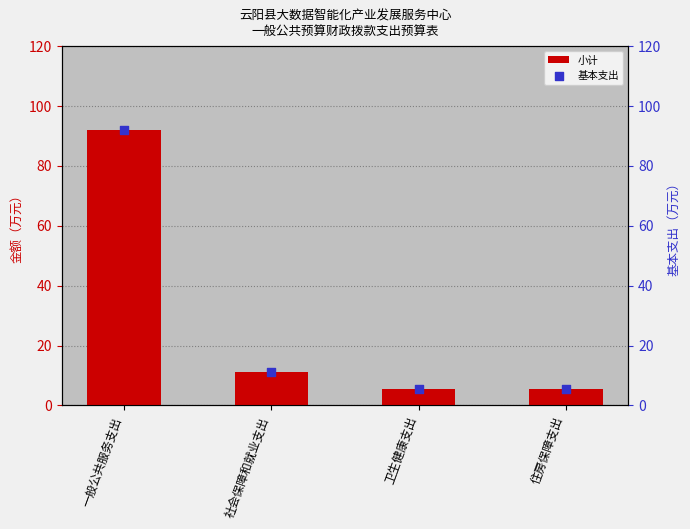

What is the total value across all series at 卫生健康支出?

11.1